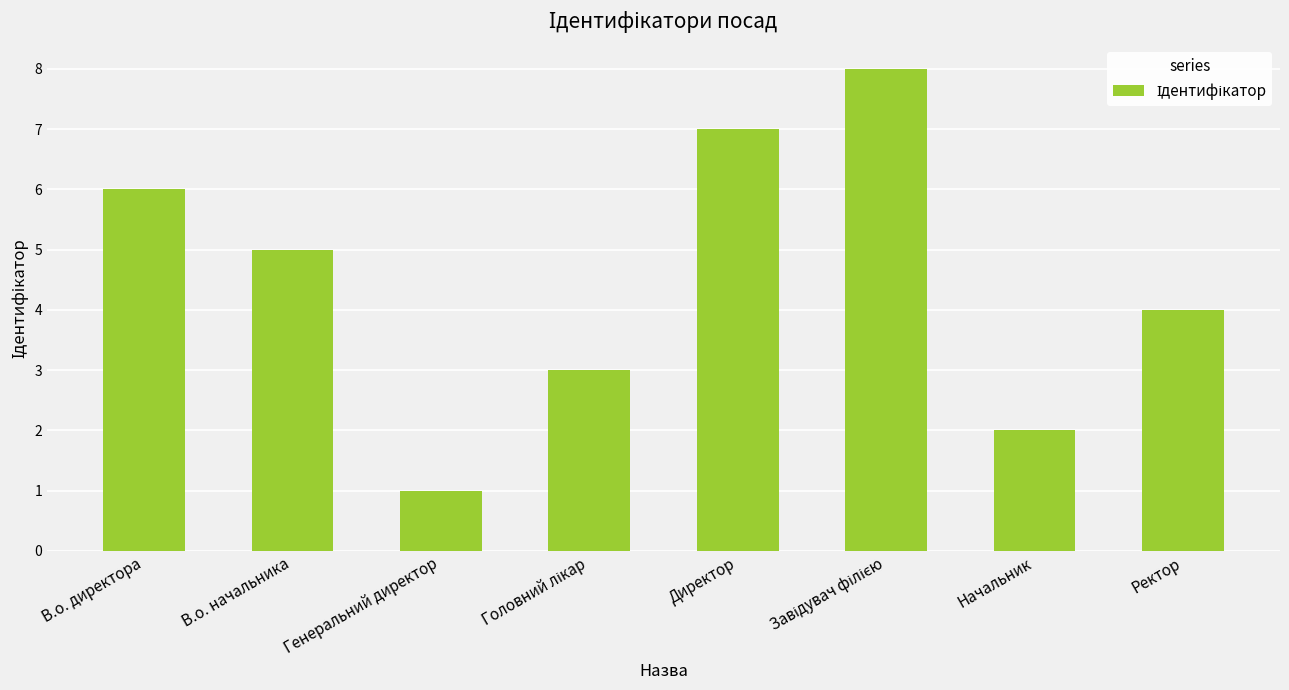

Reading right to left, what are all the values shown in this chart?

4	2	8	7	3	1	5	6